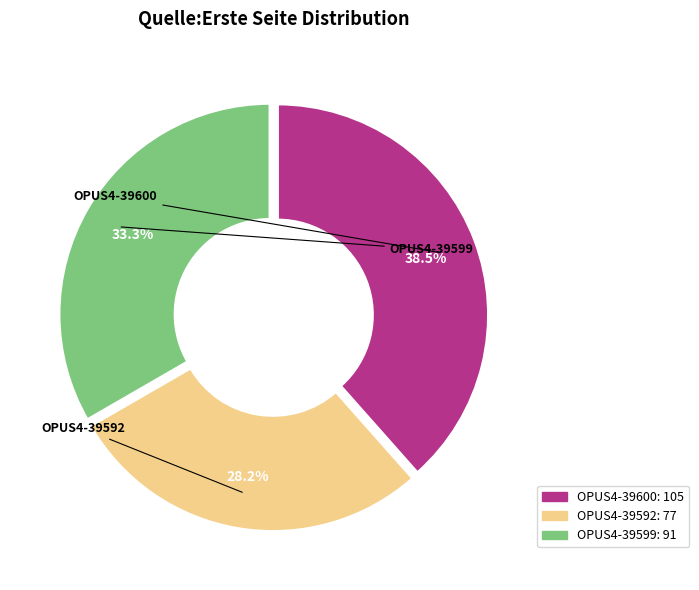

Is there a majority slice in this chart?

No